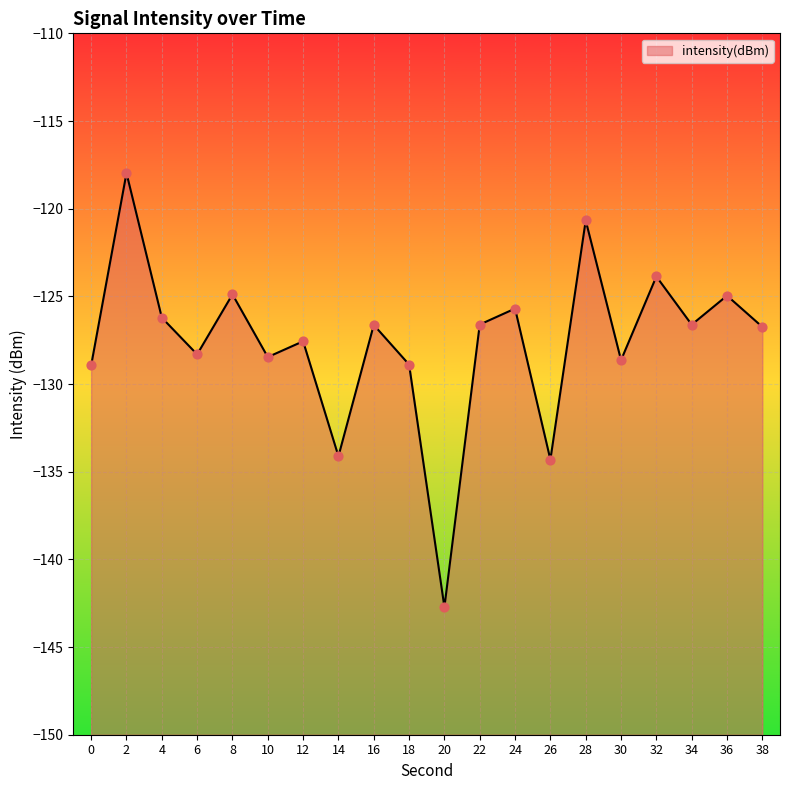

Between 6 and 30, which is larger?

6